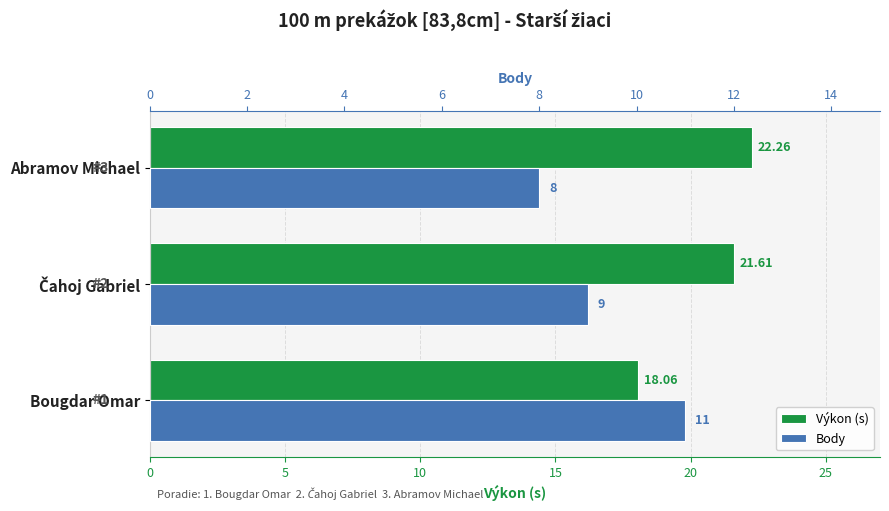

Rank the series at Čahoj Gabriel from lowest to highest value.

Body, Výkon (s)